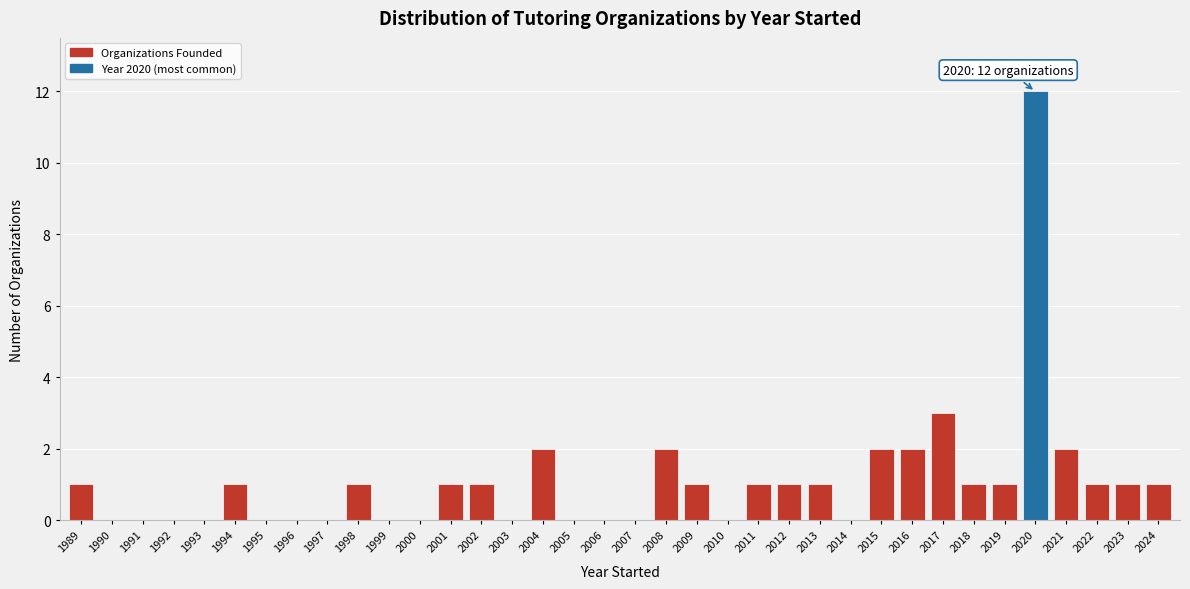

At which label is the value closest to 6?

2017